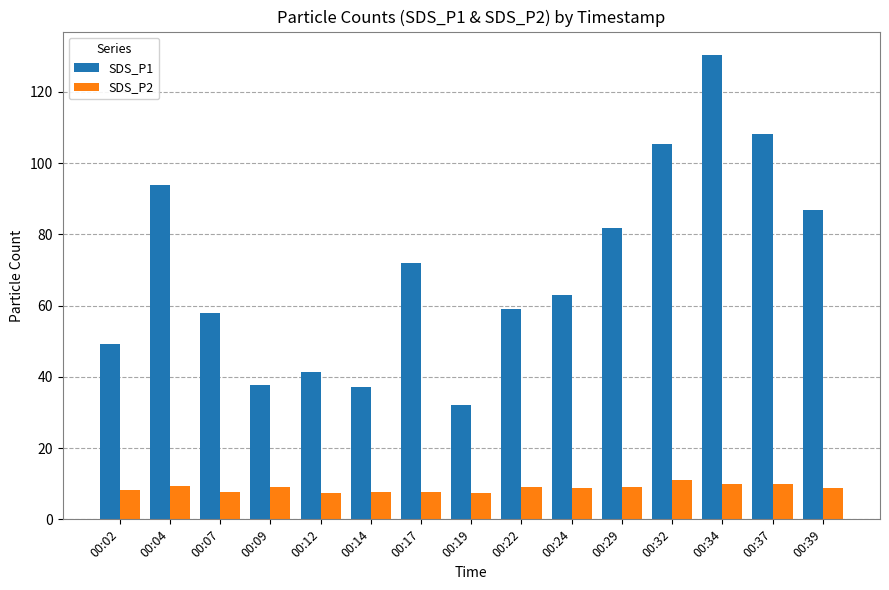

What is the value of the SDS_P2 bar at the 6th from the left?

7.7